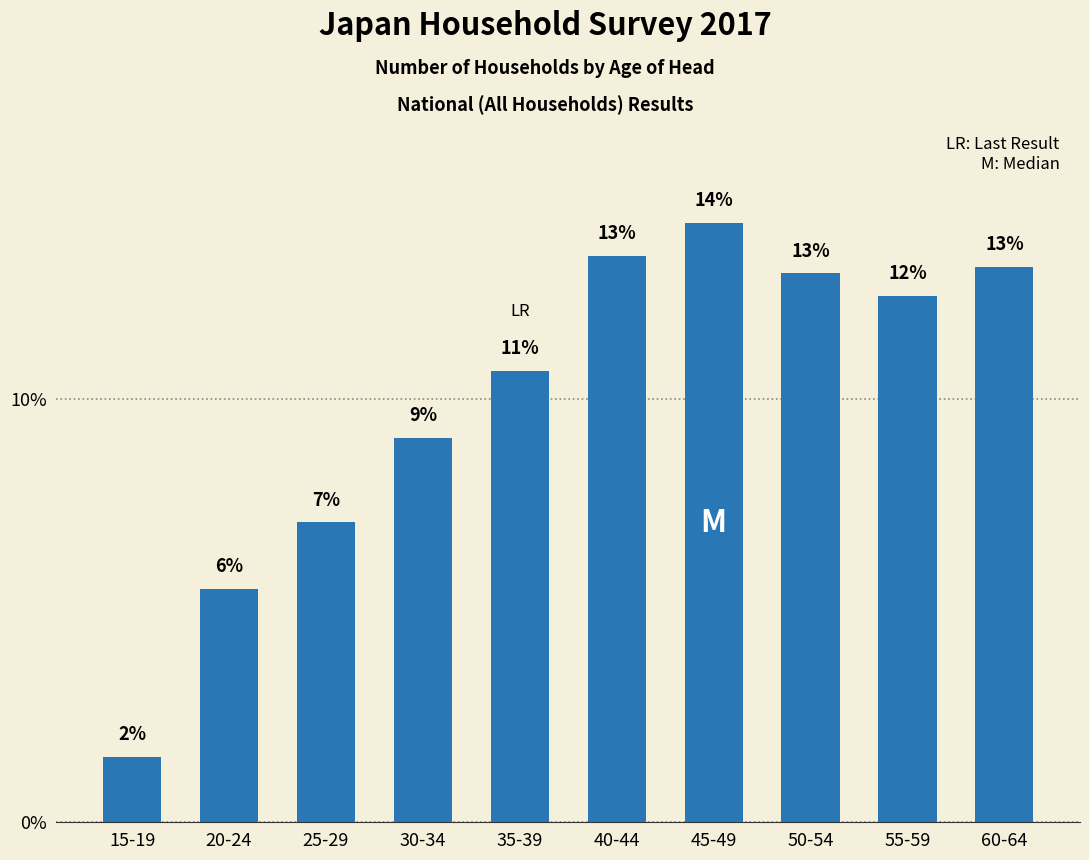

Are the bars horizontal?

No